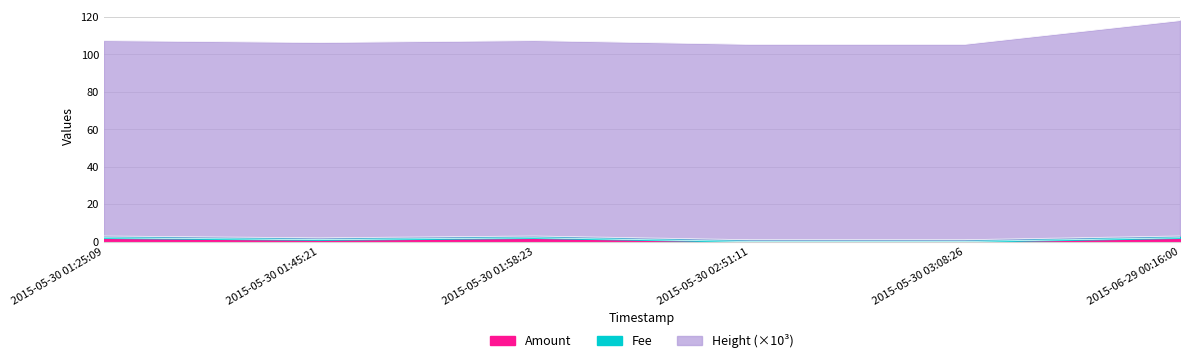

Between 2015-05-30 01:58:23 and 2015-05-30 02:51:11, which series saw the biggest shift?

Amount